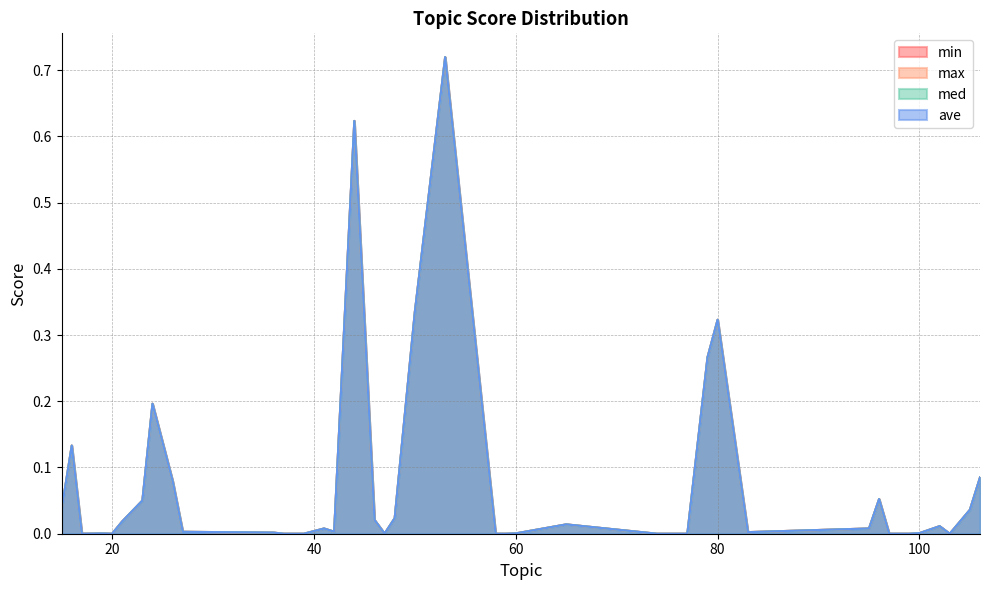

Does the chart have visible grid lines?

Yes